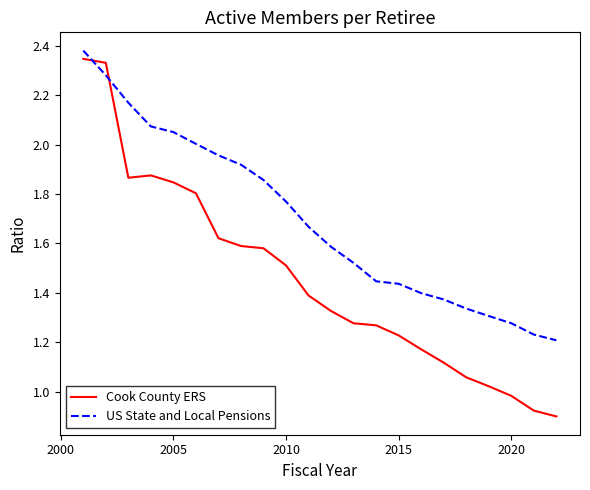

True or false: Cook County ERS and US State and Local Pensions intersect in this chart.

True